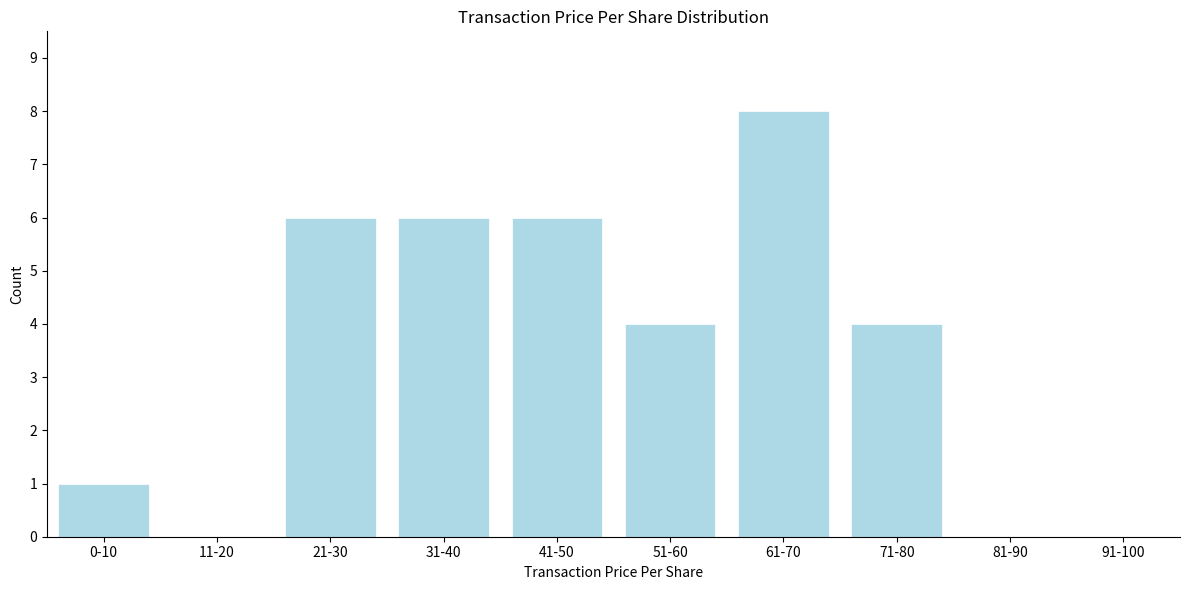

Reading left to right, what are all the values shown in this chart?

0-10=1	11-20=0	21-30=6	31-40=6	41-50=6	51-60=4	61-70=8	71-80=4	81-90=0	91-100=0